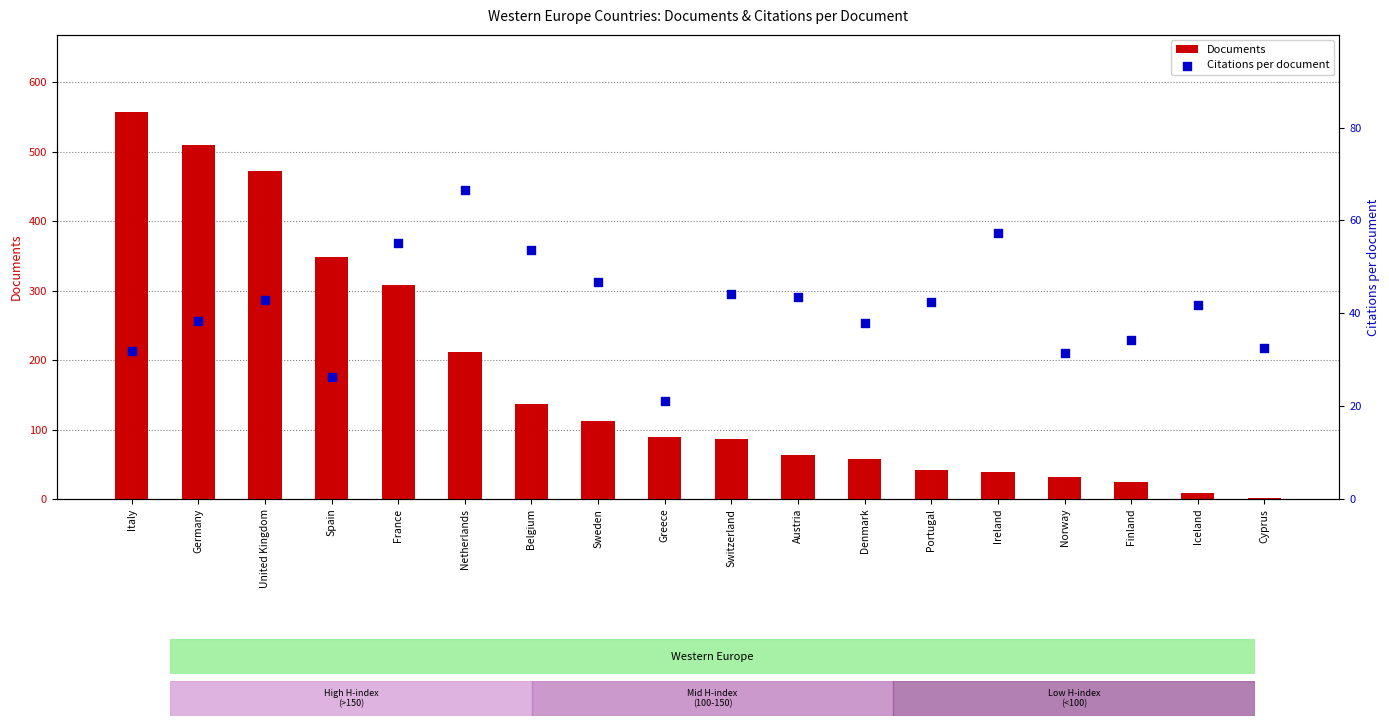

Which series has the largest Y range (max minus min)?

Documents